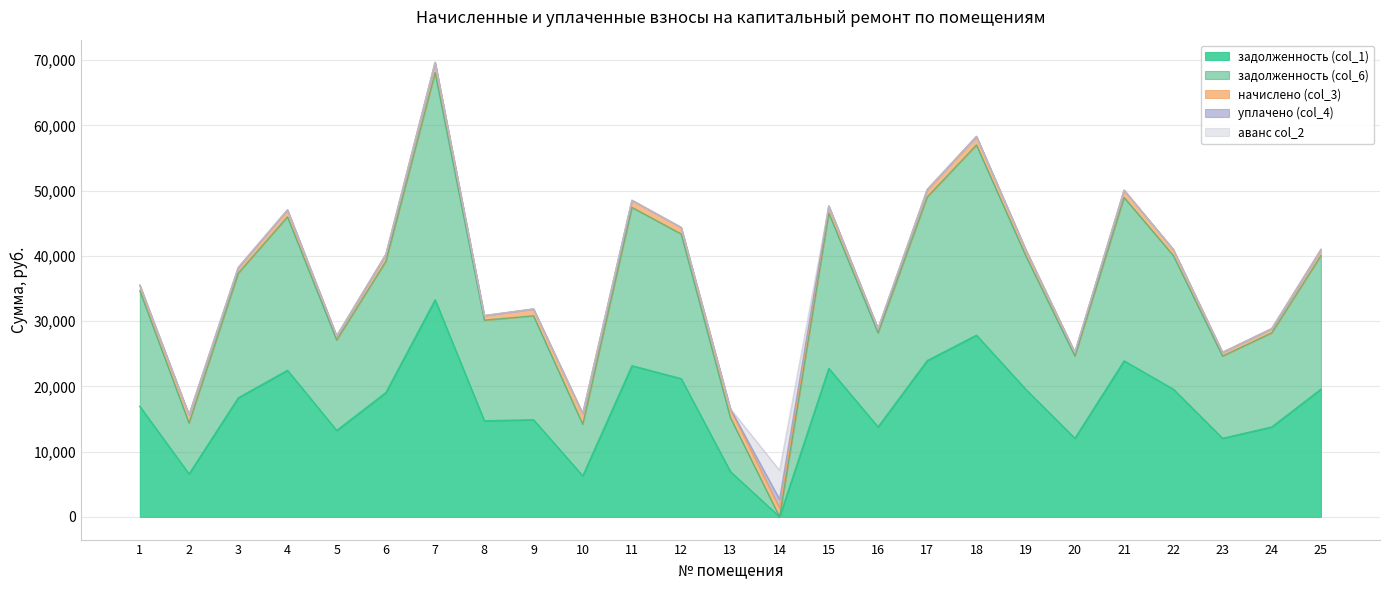

At which category does задолженность (col_6) reach its first local valley?

2